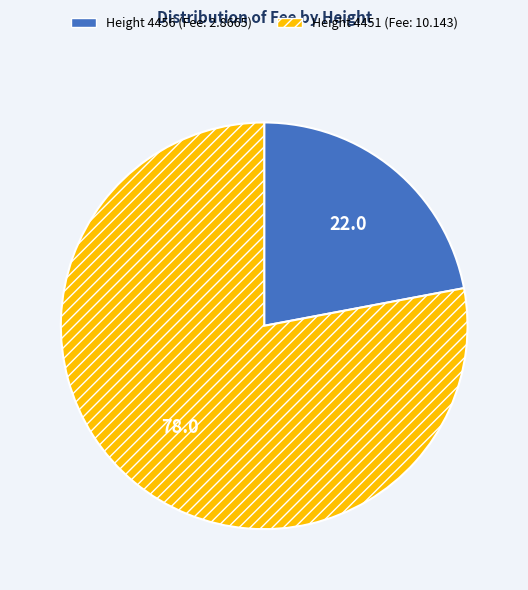

Is there any slice that represents more than half of the pie?

Yes